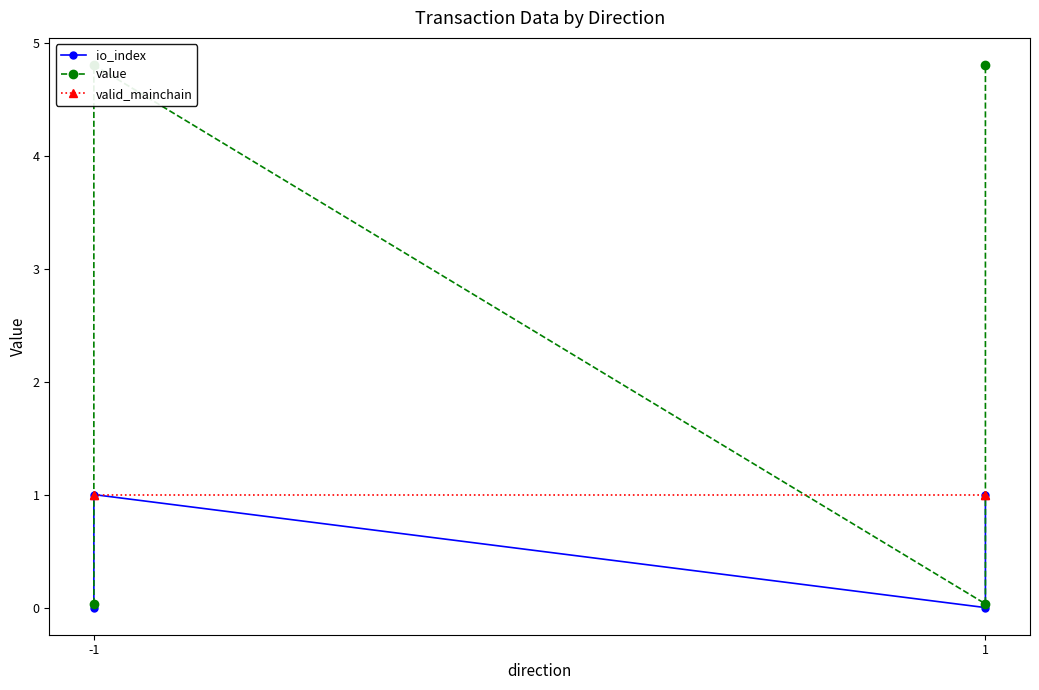

What is the sum of all valid_mainchain values?

4.0